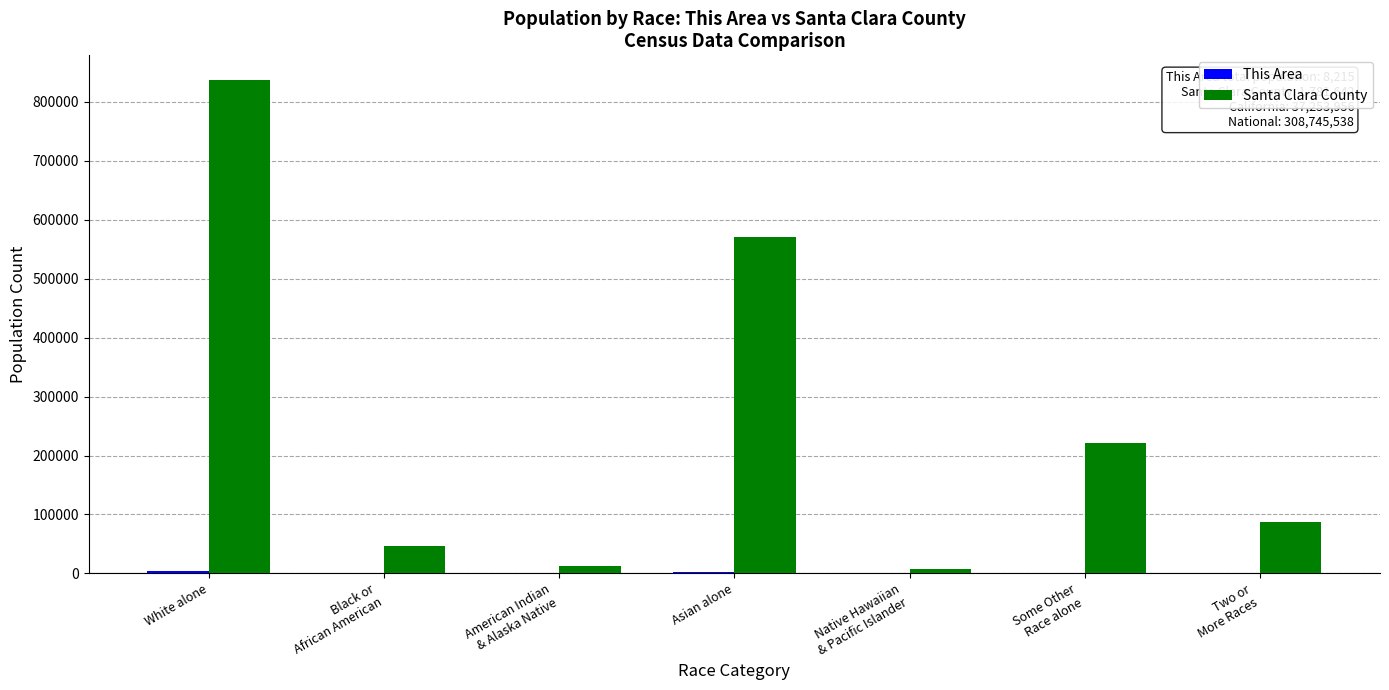

Are the bars grouped side by side (vs. stacked)?

Yes